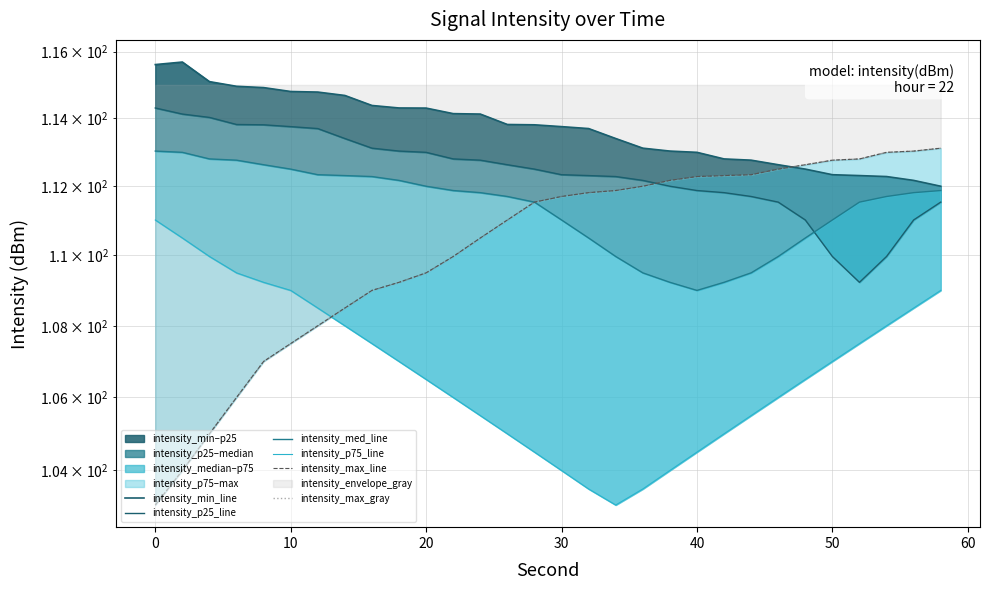

How many times do intensity_min_line and intensity_max_gray cross each other?

1